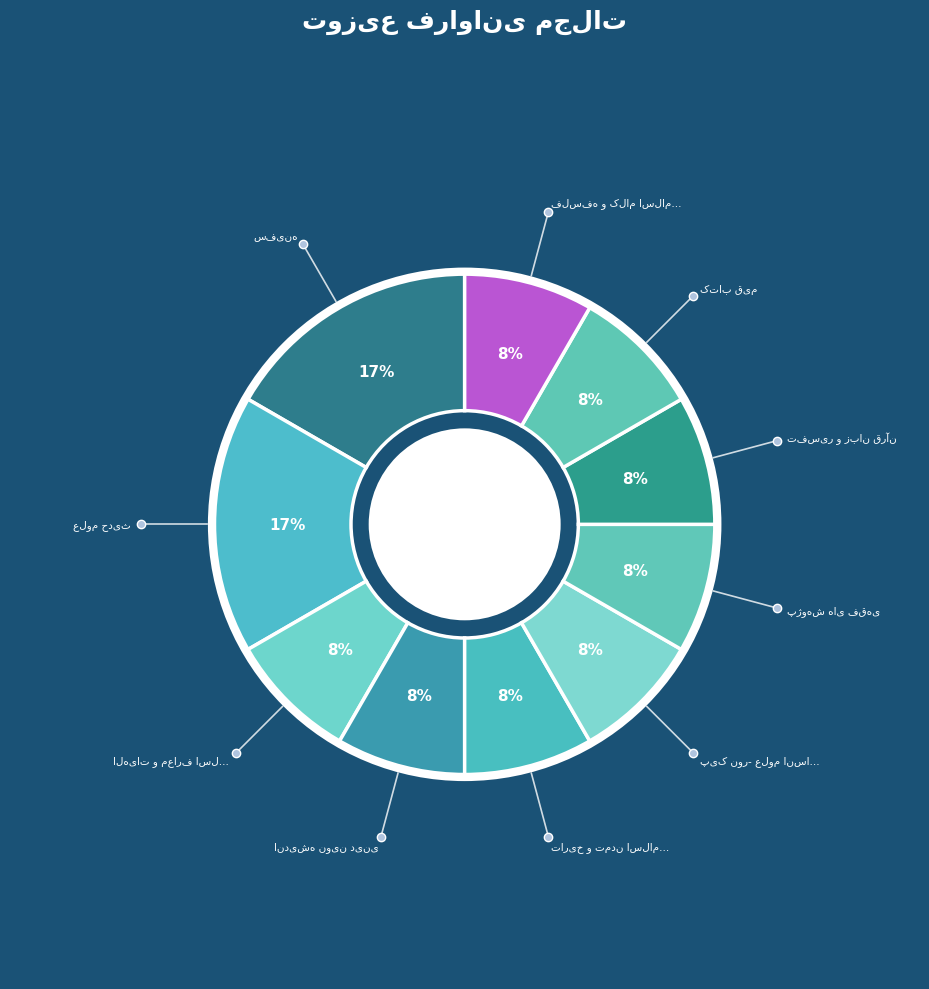

How many segments does this pie chart have?

10